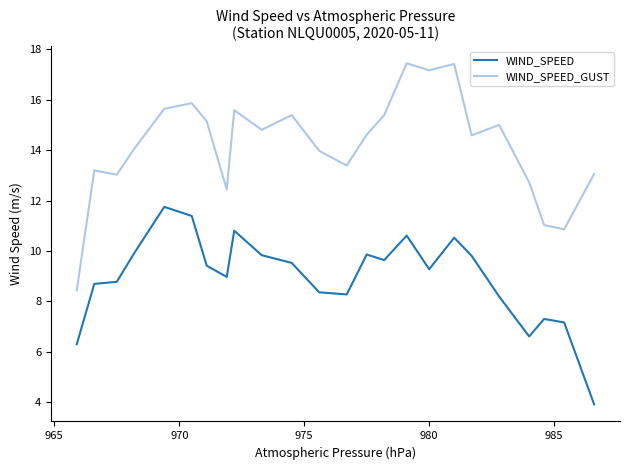

Which series has the largest total across all categories?

WIND_SPEED_GUST